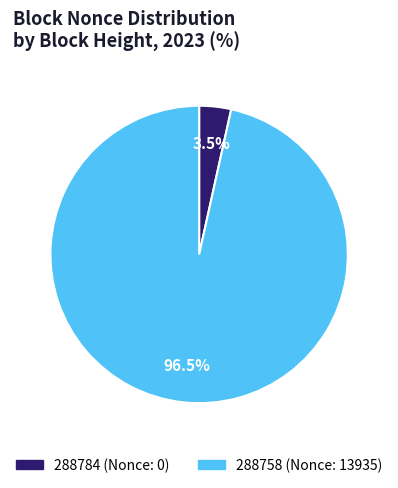

Which slice is the largest?

288758